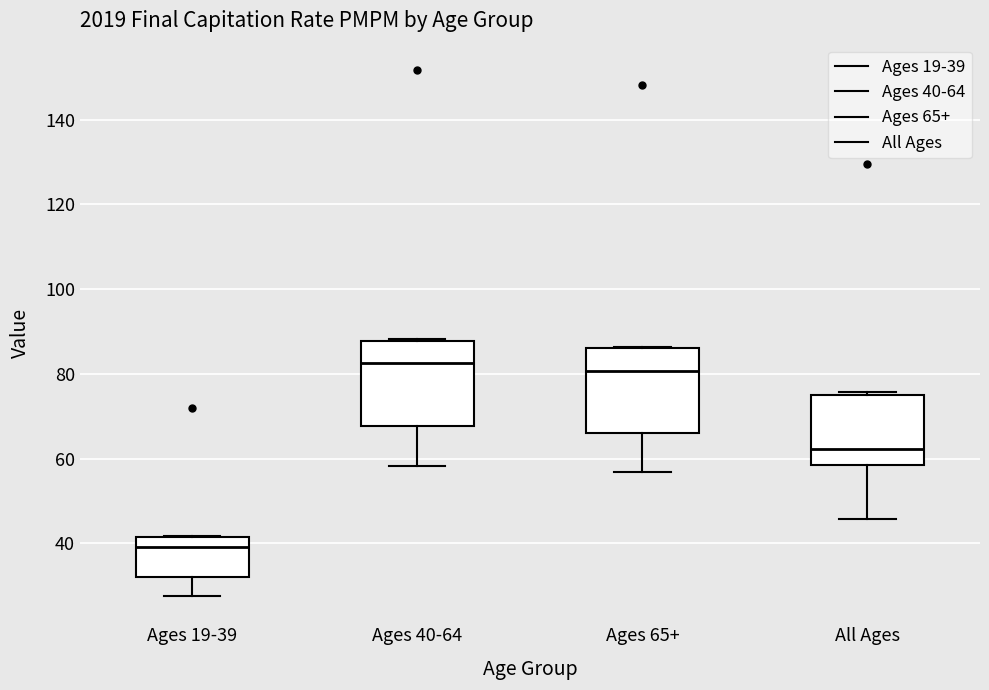

Reading left to right, transcribe this box plot: for each box, give where its median line is, the range the box spans, and where its two whiskers end, as read against the y-axis. The values are not printed on the chart, so give them approximately, as read against the axis.

Ages 19-39: median 40, box 32 to 42, whiskers 28 to 42
Ages 40-64: median 82, box 68 to 88, whiskers 58 to 88
Ages 65+: median 80, box 66 to 86, whiskers 56 to 86
All Ages: median 62, box 58 to 76, whiskers 46 to 76 (just above the box's upper edge)